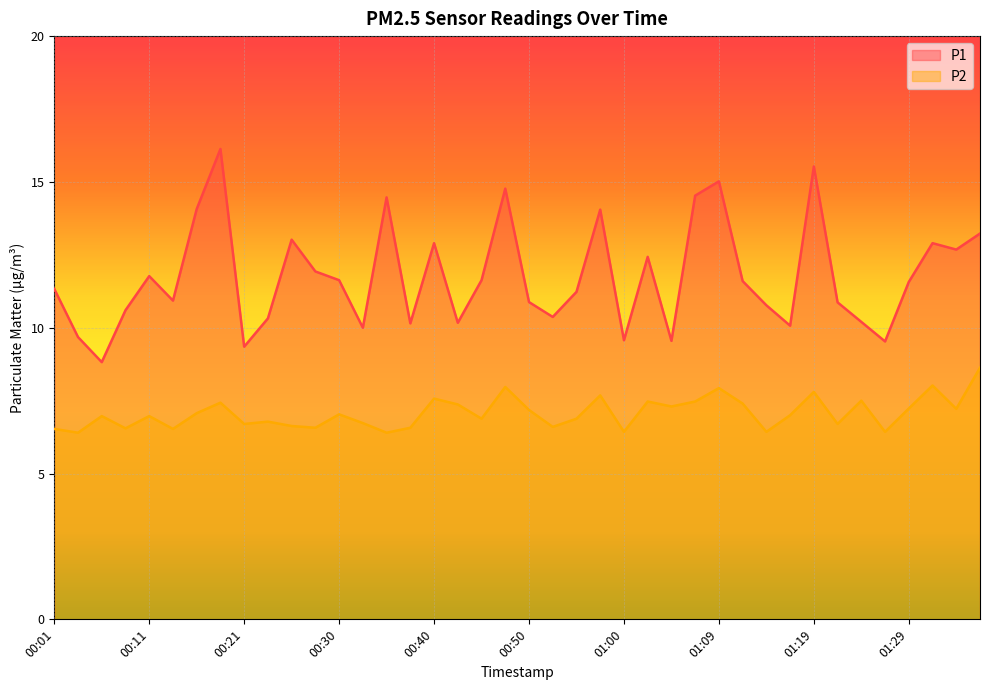

Which category has the highest value across all series?

00:18